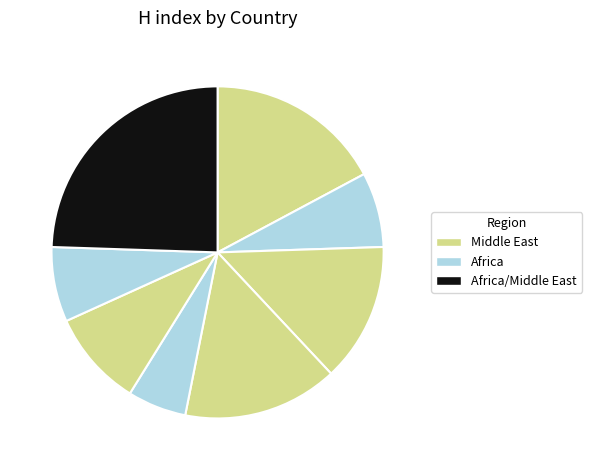

Count the number of slices in the pie.

8